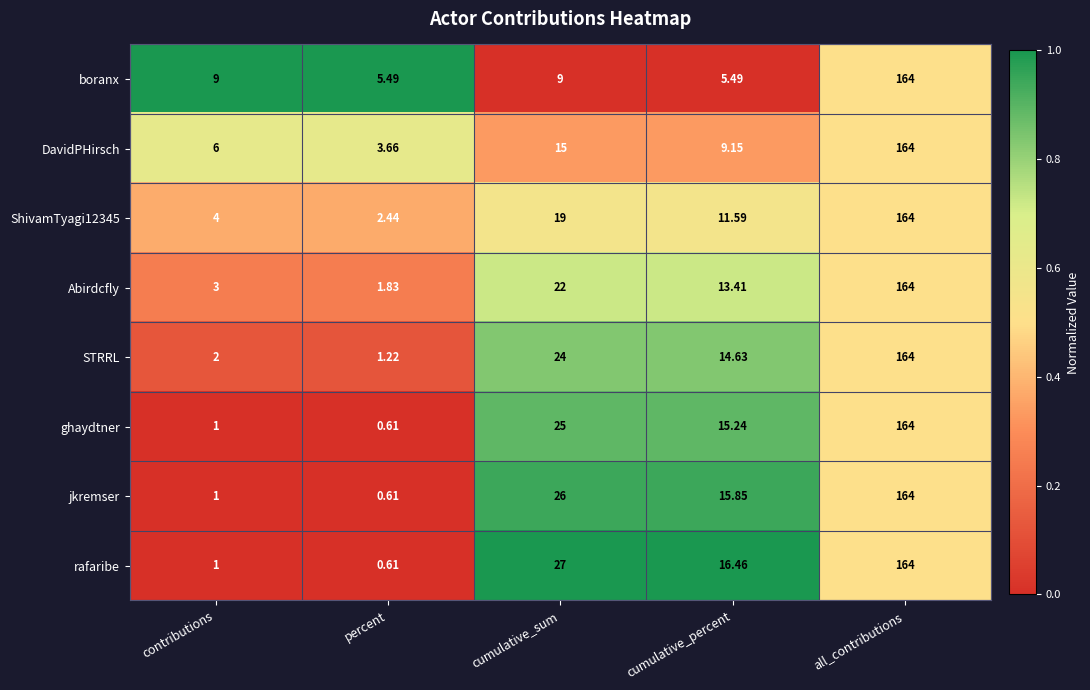

Which category has the highest value in the rafaribe series?

all_contributions